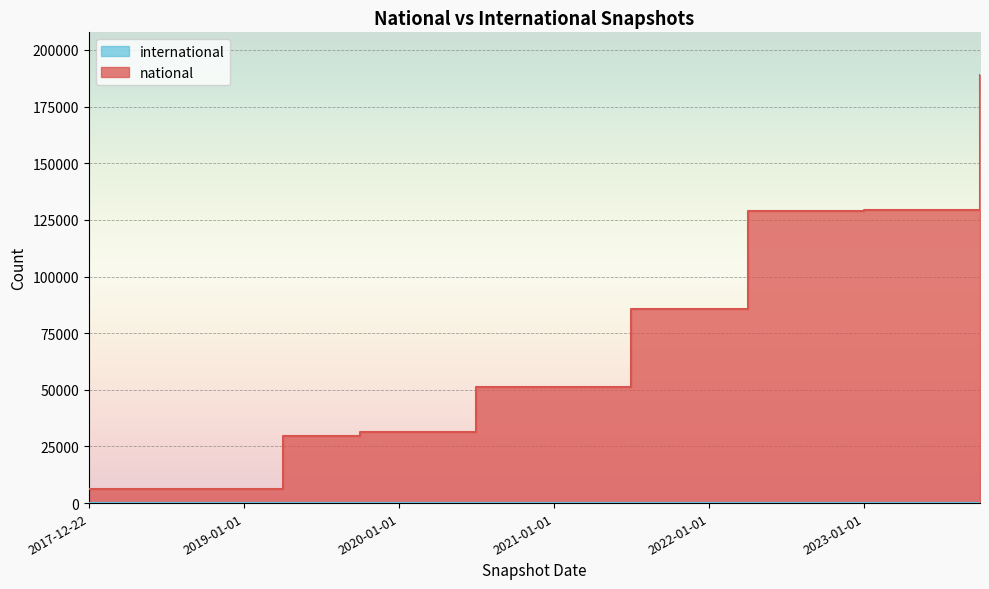

What position from the left is 2018-07-11?

3